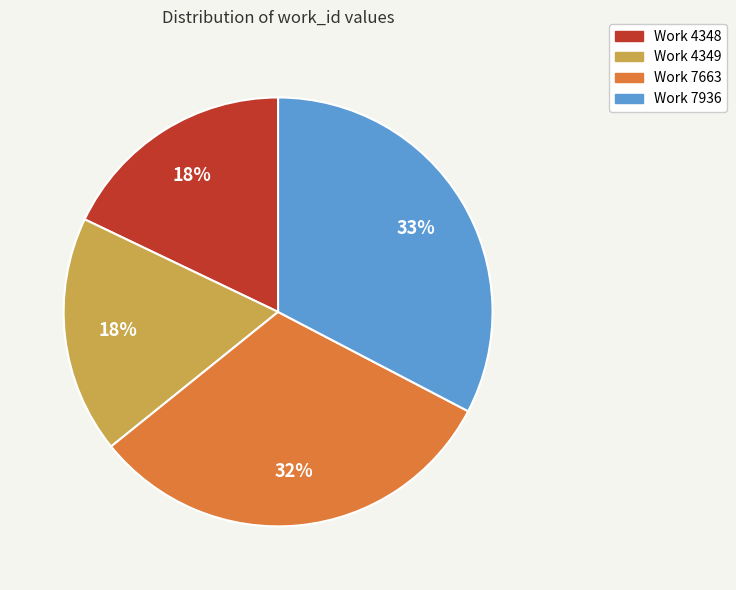

Count the number of slices in the pie.

4